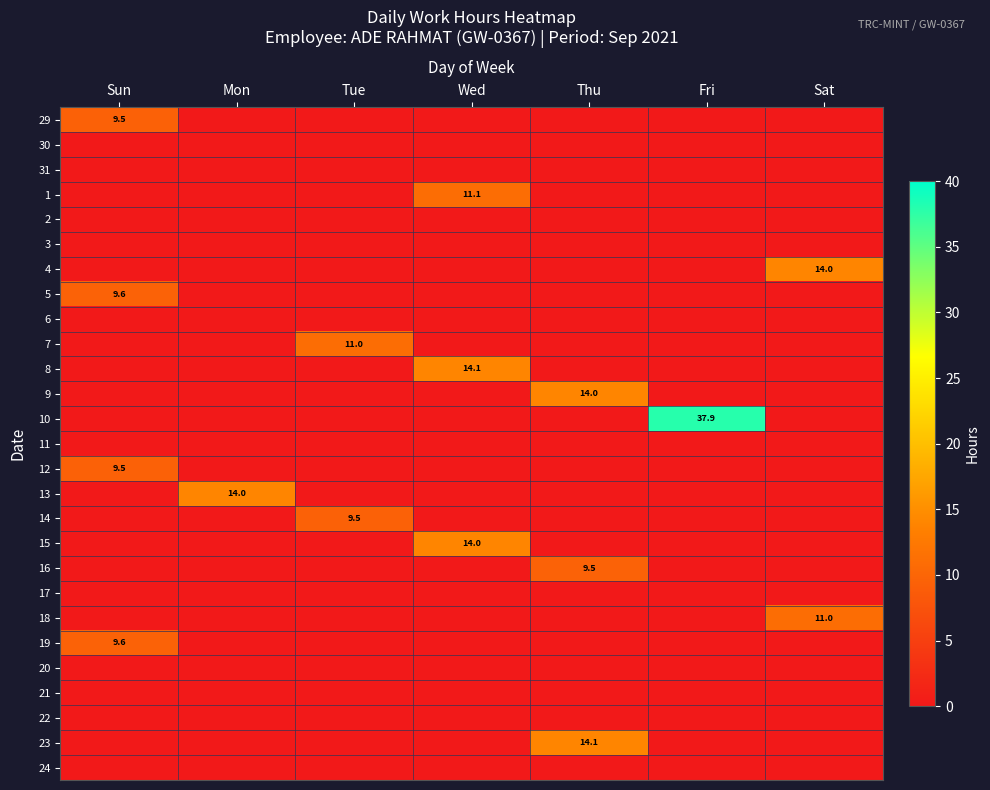

Count the number of data series in this chart.

27